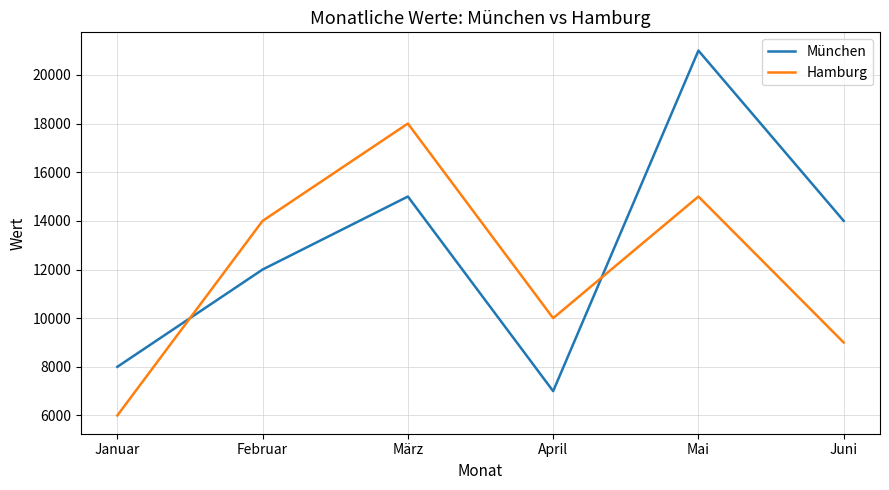

Rank the series at Januar from lowest to highest value.

Hamburg, München